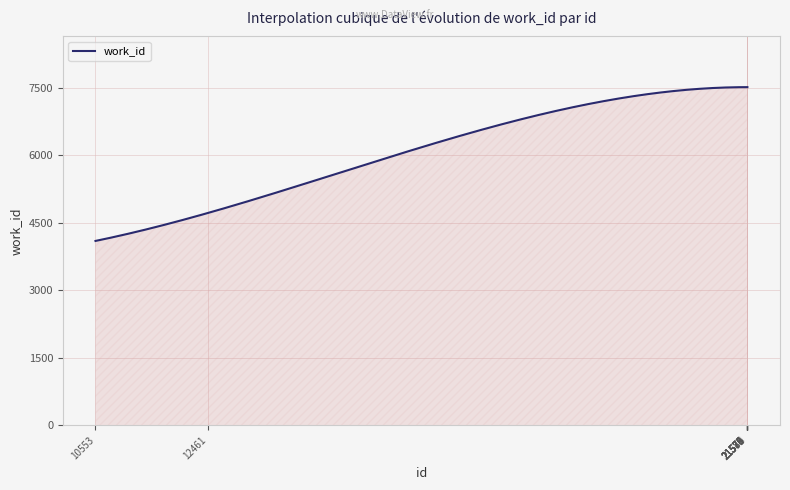

What is the maximum value shown in the chart?

7520.0